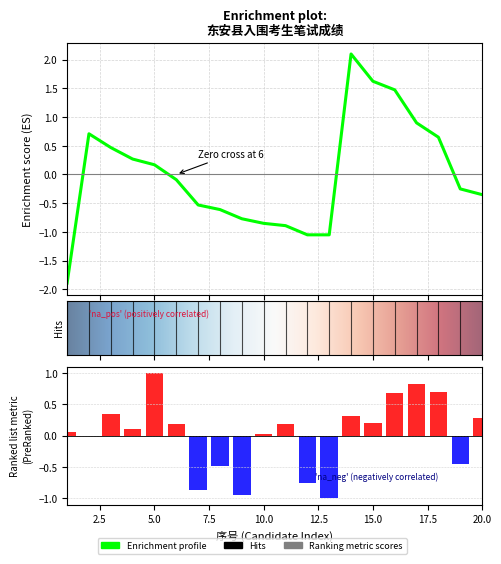

Reading left to right, transcribe all the data shown in this chart.

行测成绩: 1=0.1	2=0.0	3=0.3	4=0.1	5=1.0	6=0.2	7=-0.9	8=-0.5	9=-1.0	10=0.0	11=0.2	12=-0.8	13=-1.0	14=0.3	15=0.2	16=0.7	17=0.8	18=0.7	19=-0.5	20=0.3
笔试成绩: 1=-1.9	2=0.7	3=0.5	4=0.3	5=0.2	6=-0.1	7=-0.5	8=-0.6	9=-0.8	10=-0.9	11=-0.9	12=-1.1	13=-1.1	14=2.1	15=1.6	16=1.5	17=0.9	18=0.6	19=-0.3	20=-0.4